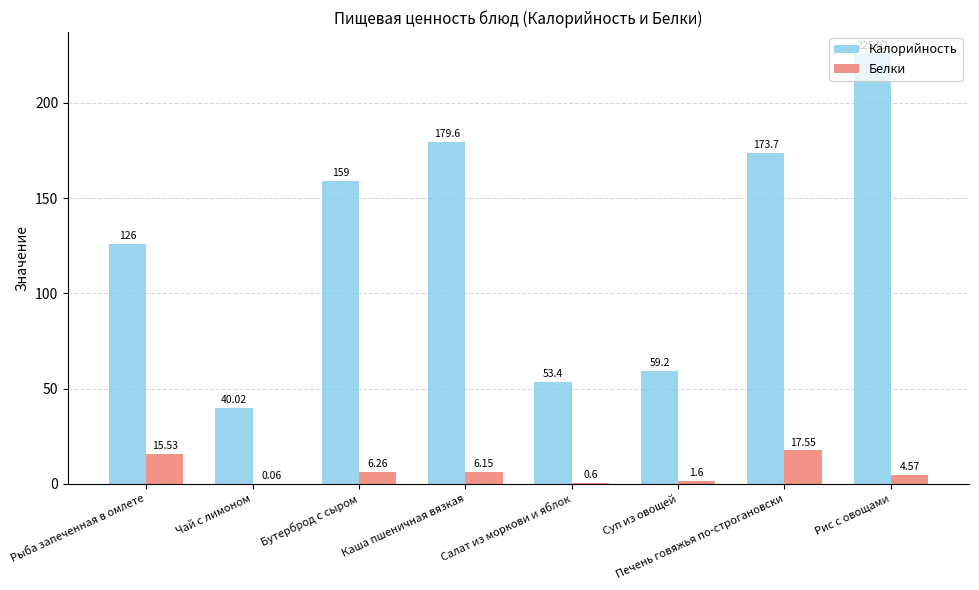

What is the highest value of the Белки series?

17.6